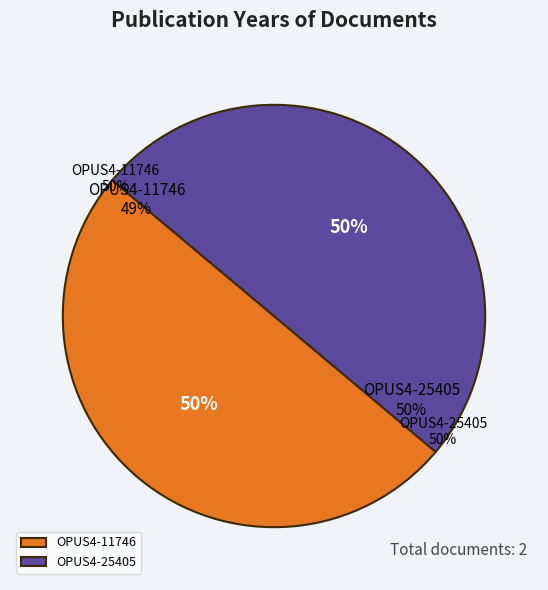

To the nearest percent, what is the average slice percentage?

50%